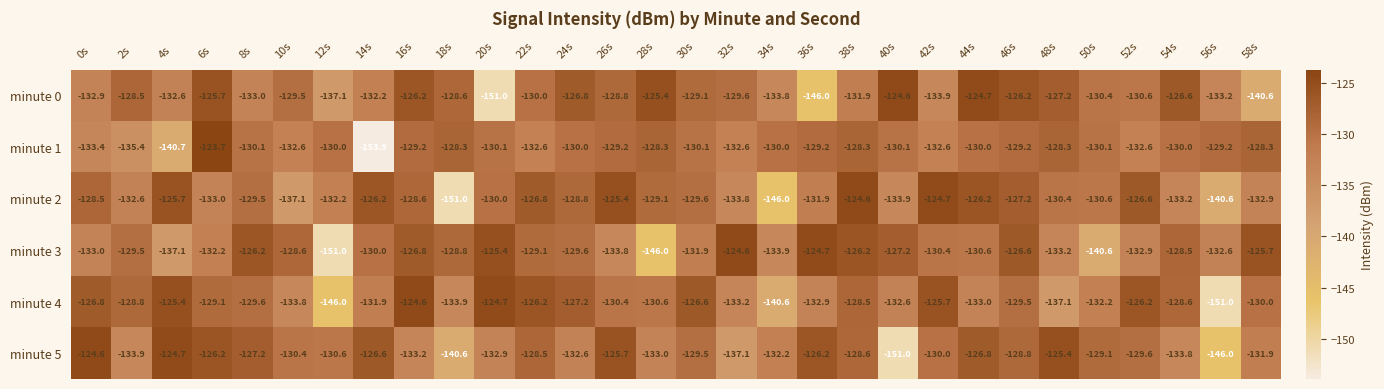

At how many categories does at least one series exceed -150?

30